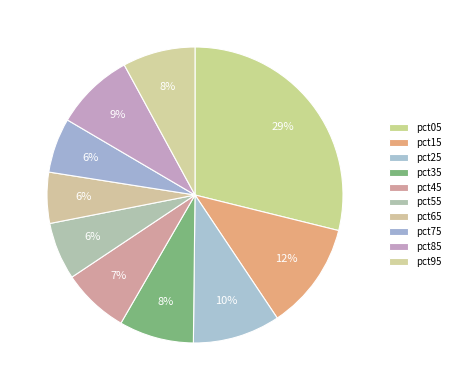

How many segments does this pie chart have?

10